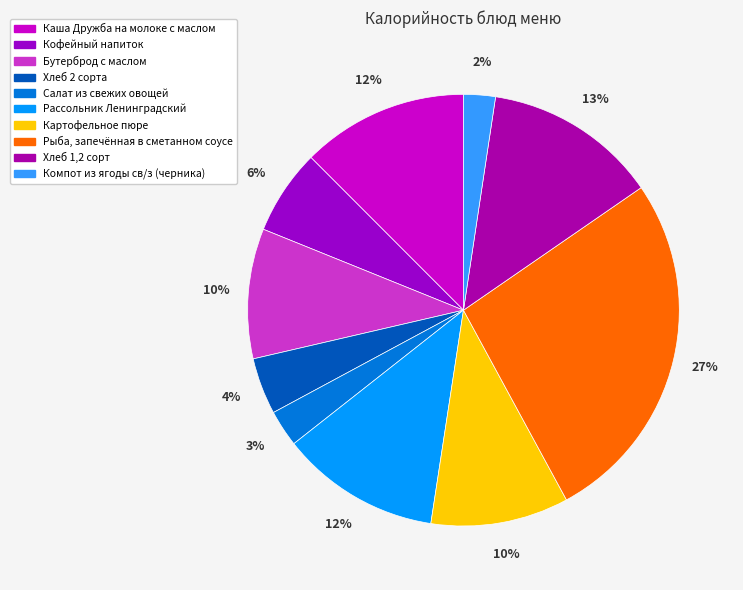

What is the smallest slice in the pie chart?

Компот из ягоды св/з (черника)